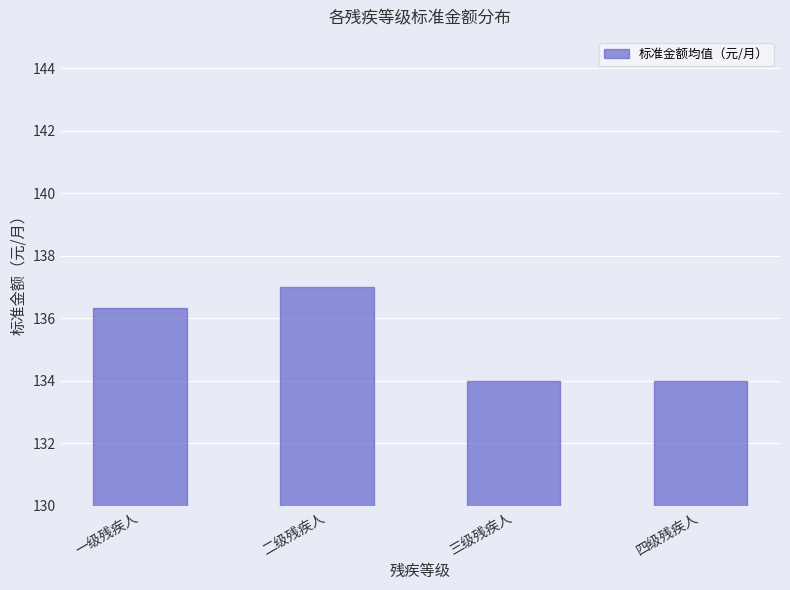

Which category has the highest value across all series?

二级残疾人